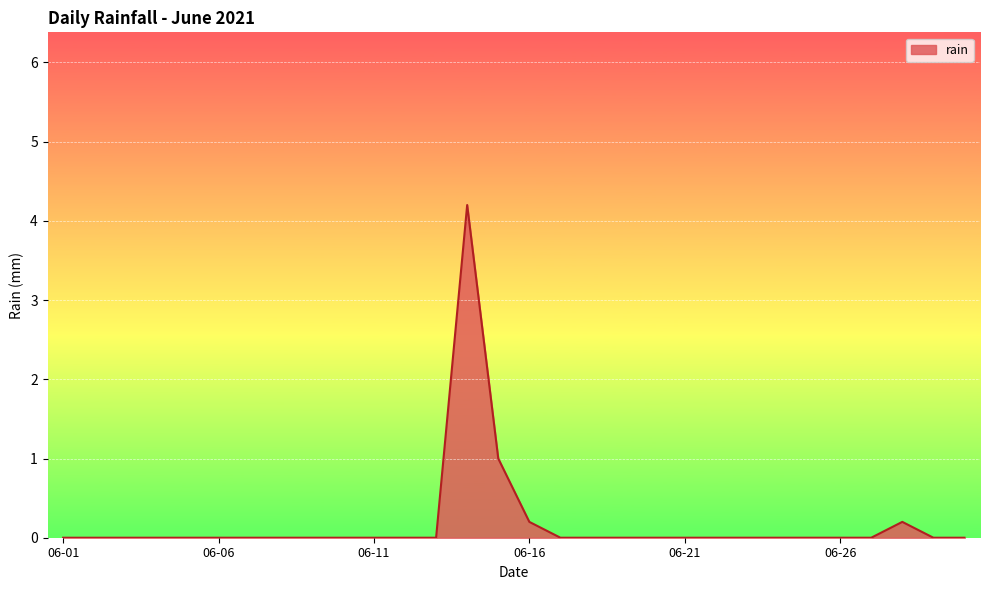

Does the chart have visible grid lines?

Yes